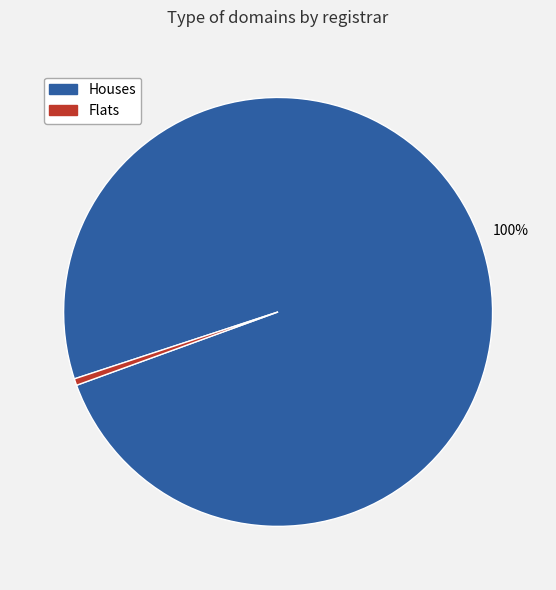

Between Flats and Houses, which is larger?

Houses